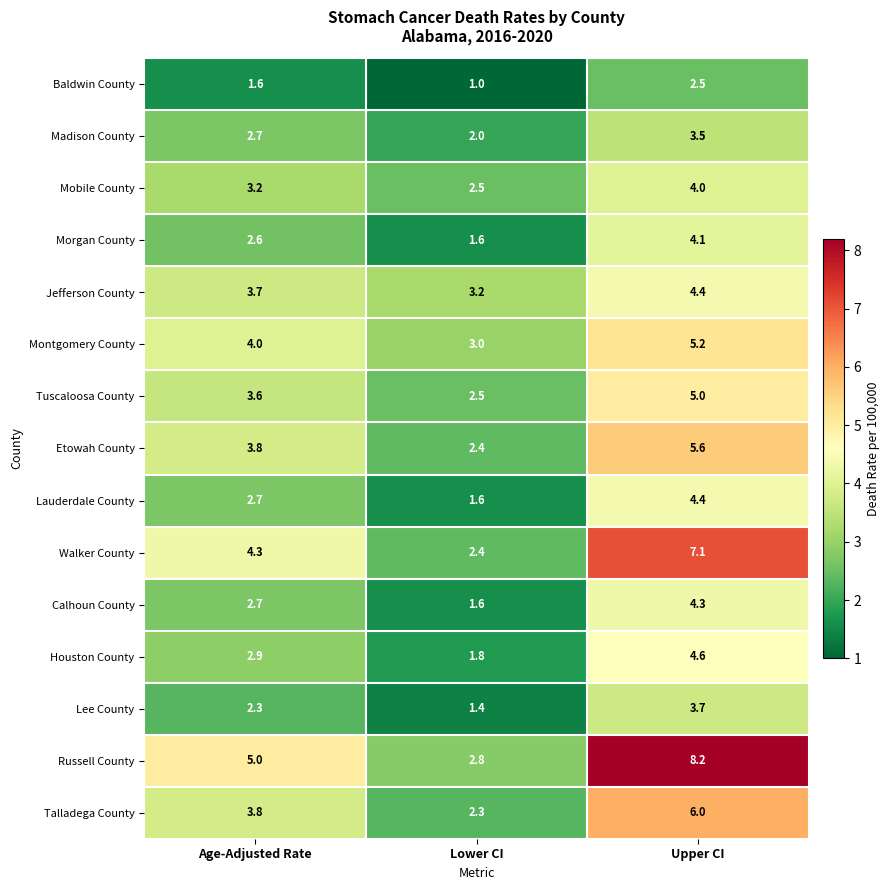

At which label does Talladega County first exceed 3?

Age-Adjusted Rate